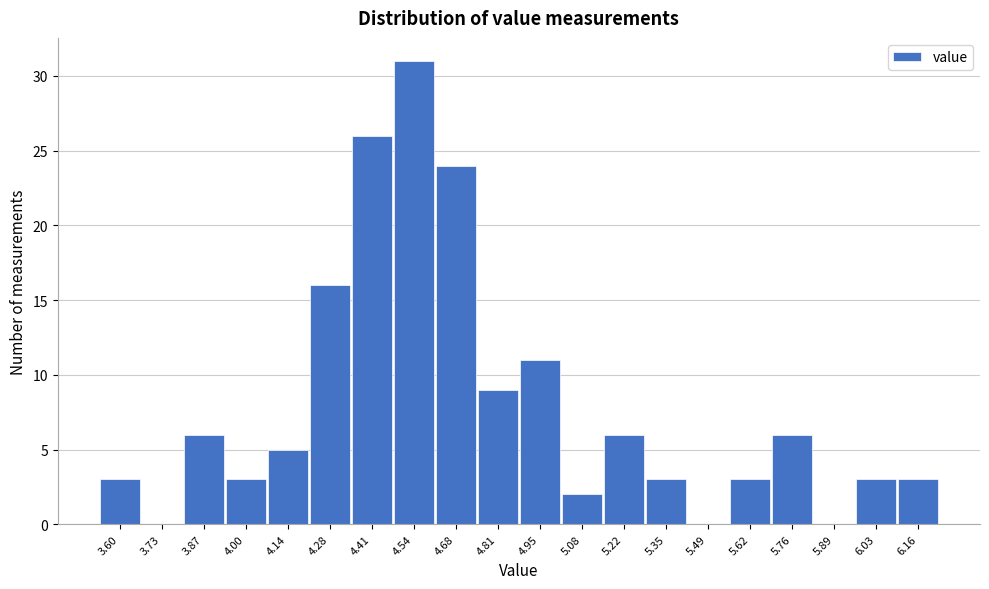

Reading right to left, list all the values displayed in this chart.

6.16=3	6.03=3	5.89=0	5.76=6	5.62=3	5.49=0	5.35=3	5.22=6	5.08=2	4.95=11	4.81=9	4.68=24	4.54=31	4.41=26	4.28=16	4.14=5	4.00=3	3.87=6	3.73=0	3.60=3